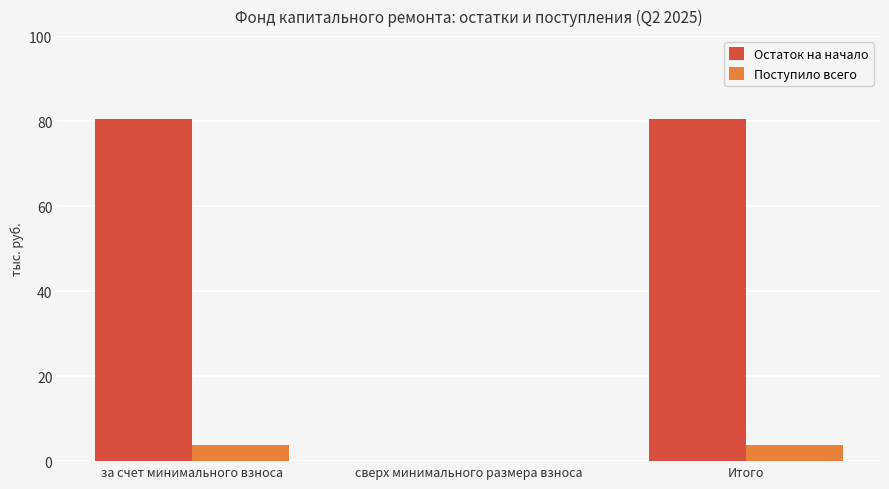

Is it true that Остаток на начало equals 0.0 at сверх минимального размера взноса?

True